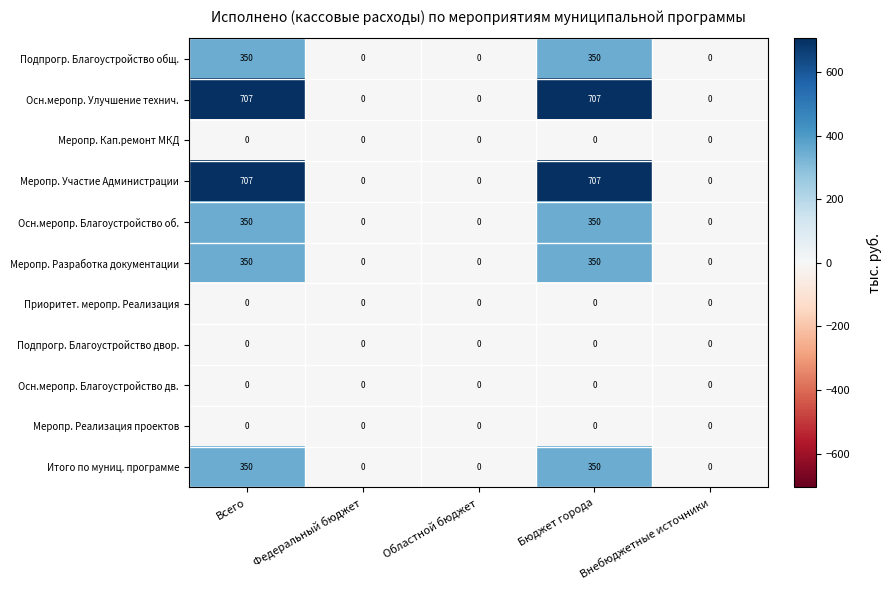

What is the greatest value displayed?

707